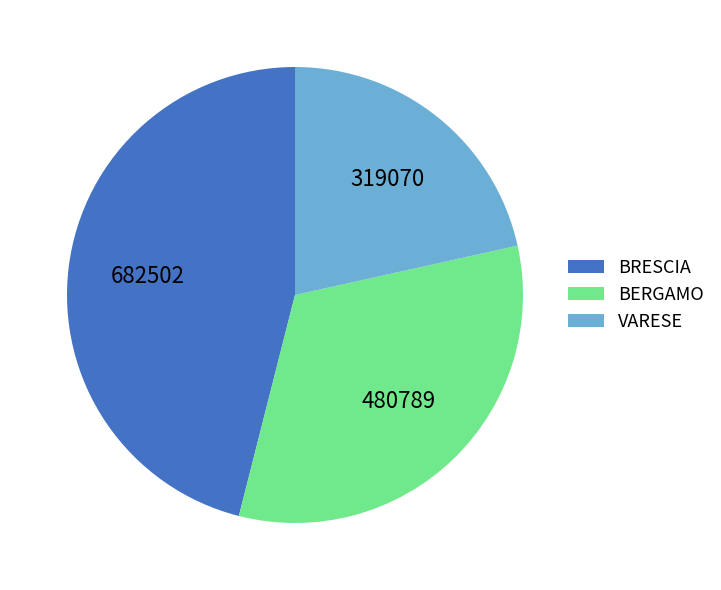

The VARESE slice represents 1% of the pie. True or false?

False